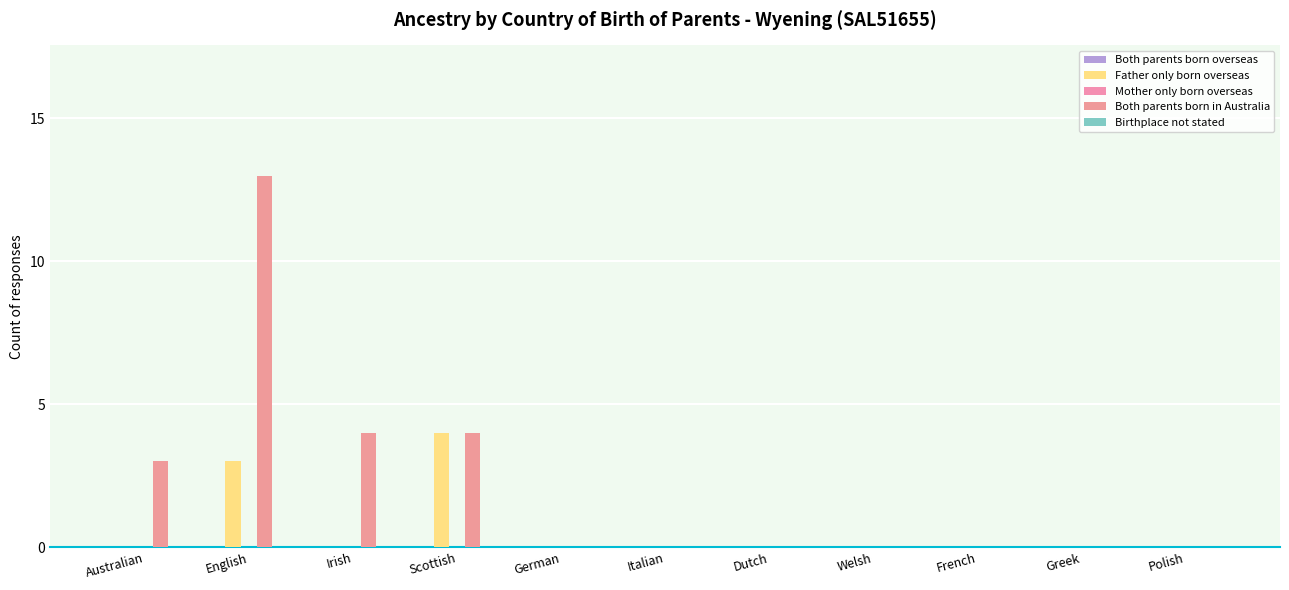

Which series has the largest total across all categories?

Both parents born in Australia